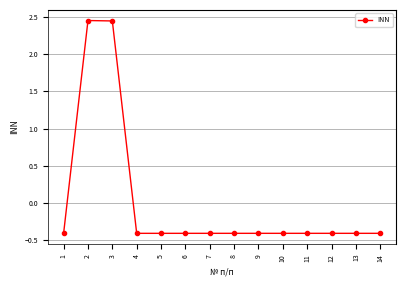

True or false: the data shows -0.4 at 12.

True